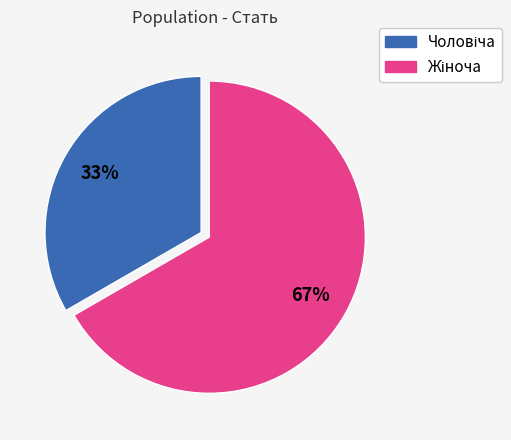

Does any single category account for the majority?

Yes